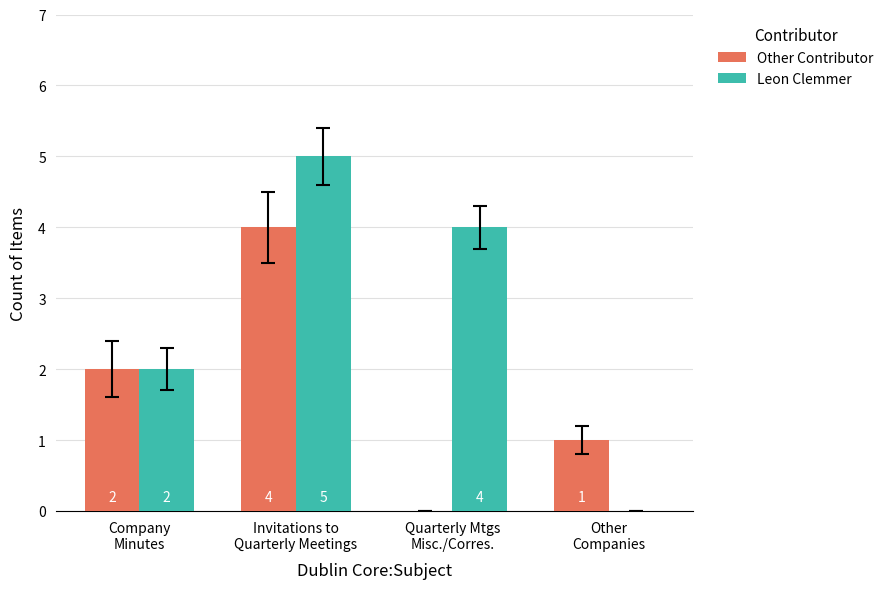

Does the chart contain stacked bars?

No